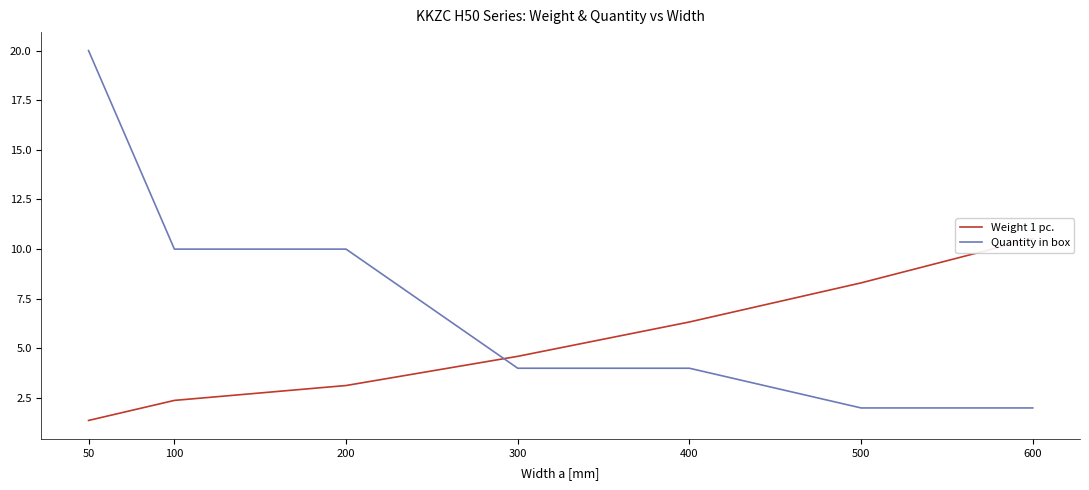

What is the value of the Weight 1 pc. point at the 2nd from the left?

2.4